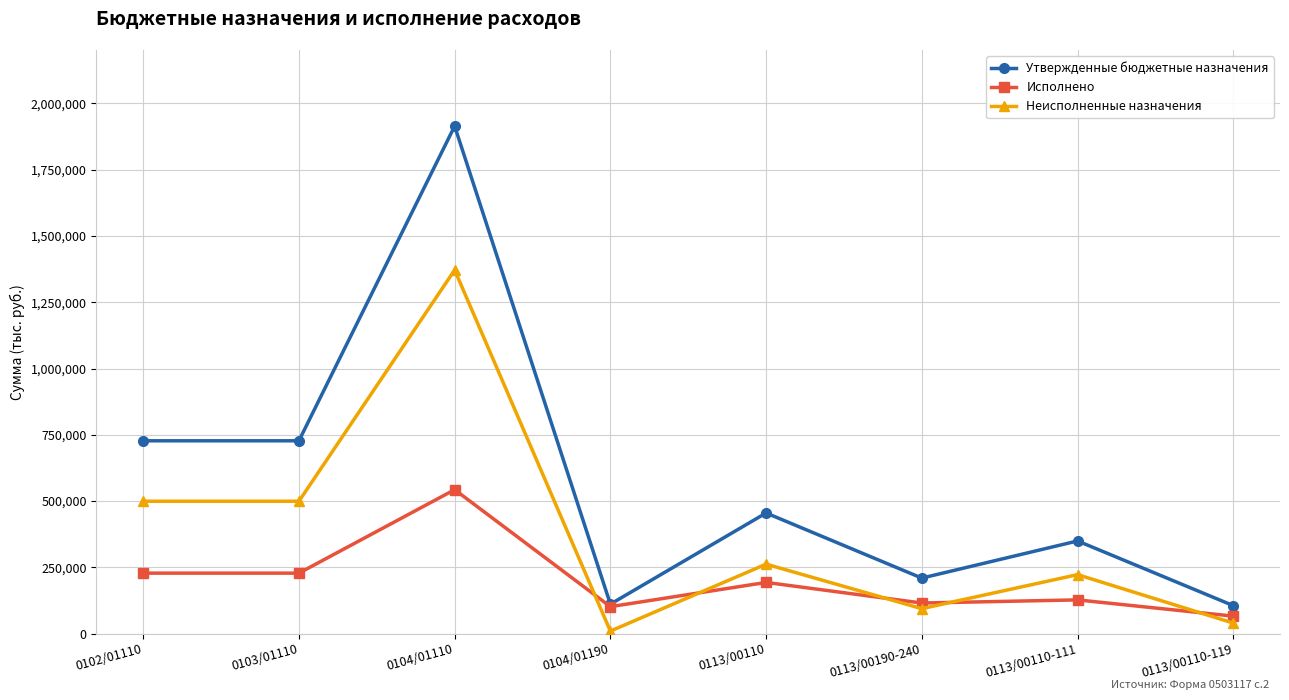

True or false: Неисполненные назначения and Утвержденные бюджетные назначения intersect in this chart.

False